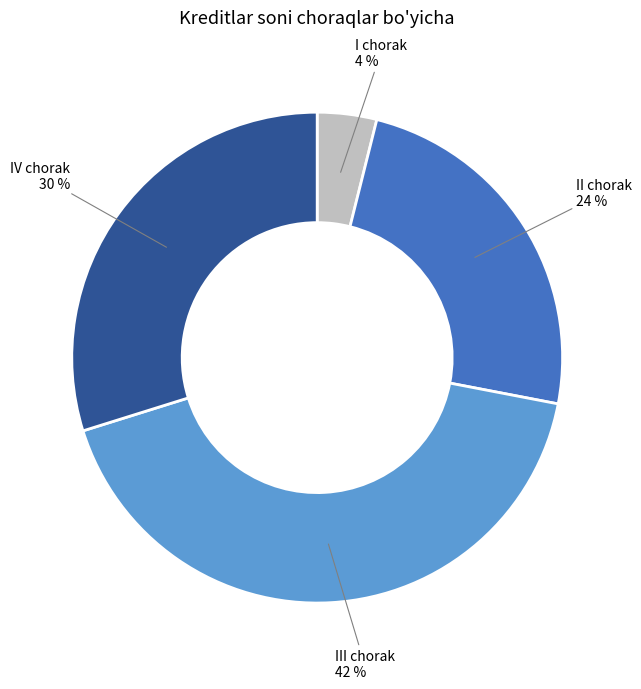

Which slice is the smallest?

I chorak